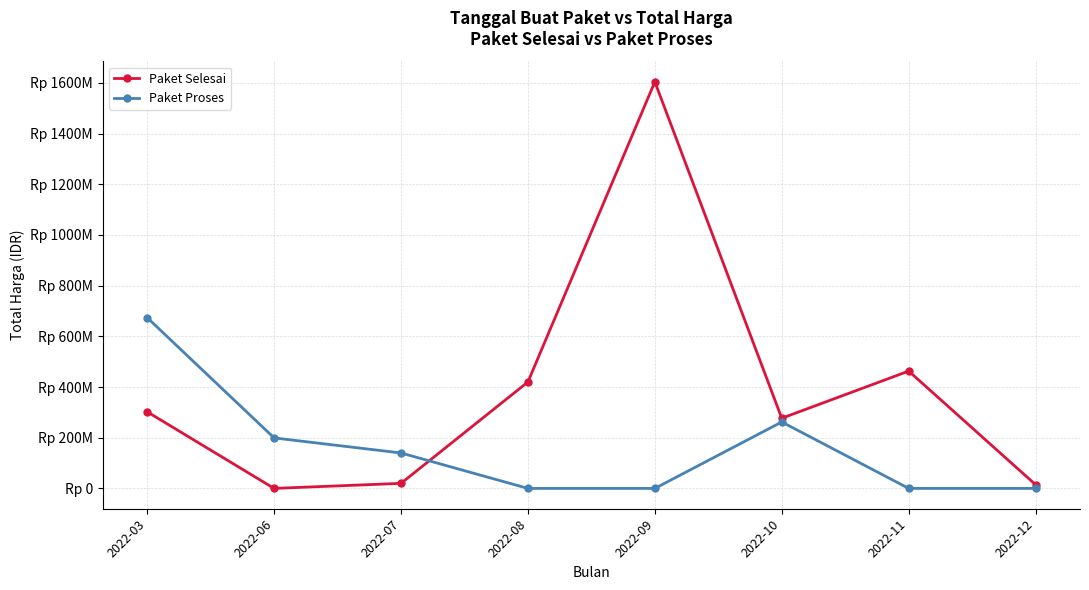

At how many categories does at least one series exceed 135546837?

7